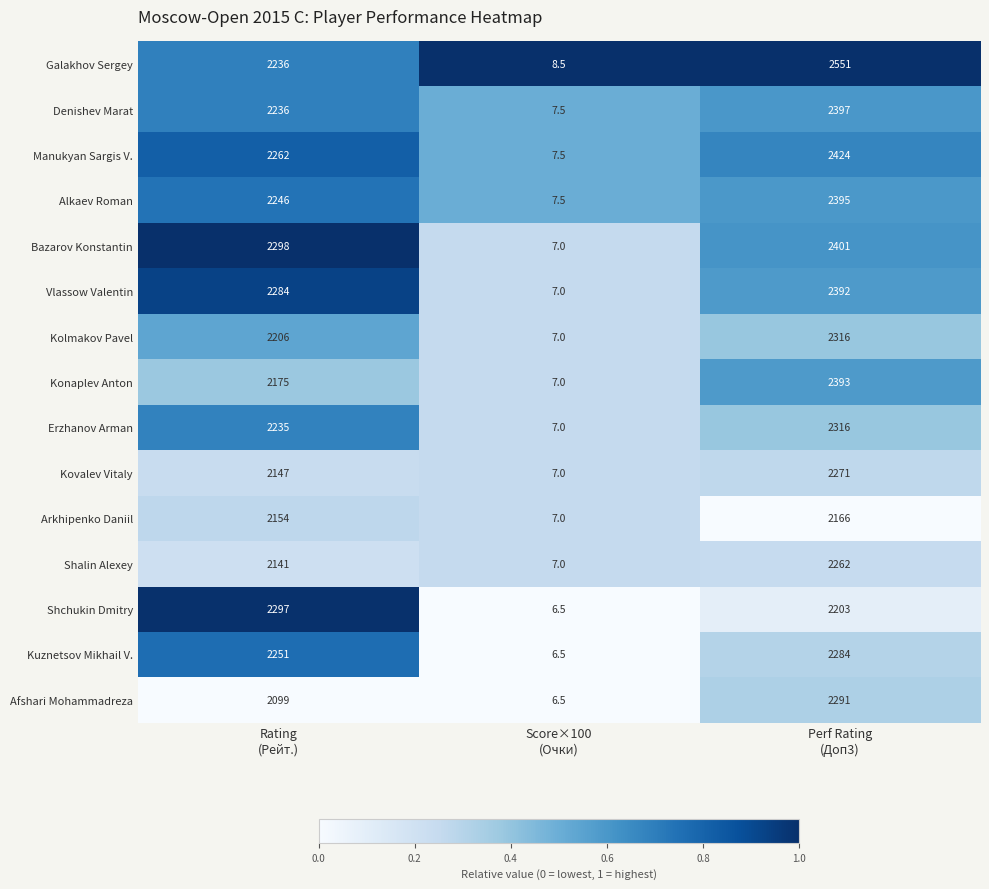

How many categories are shown in the chart?

3